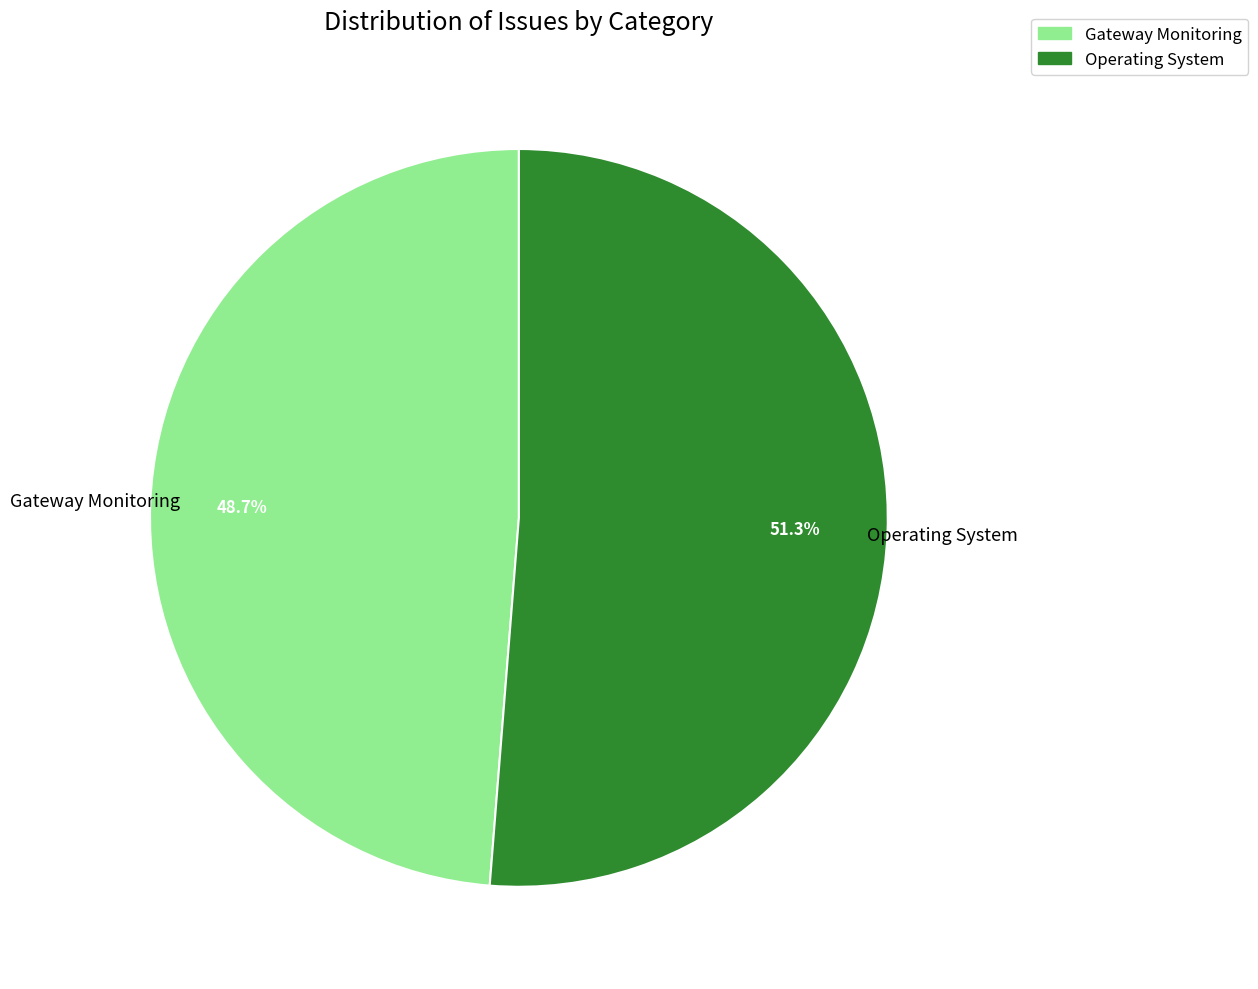

Which slice represents more than half of the pie?

Operating System